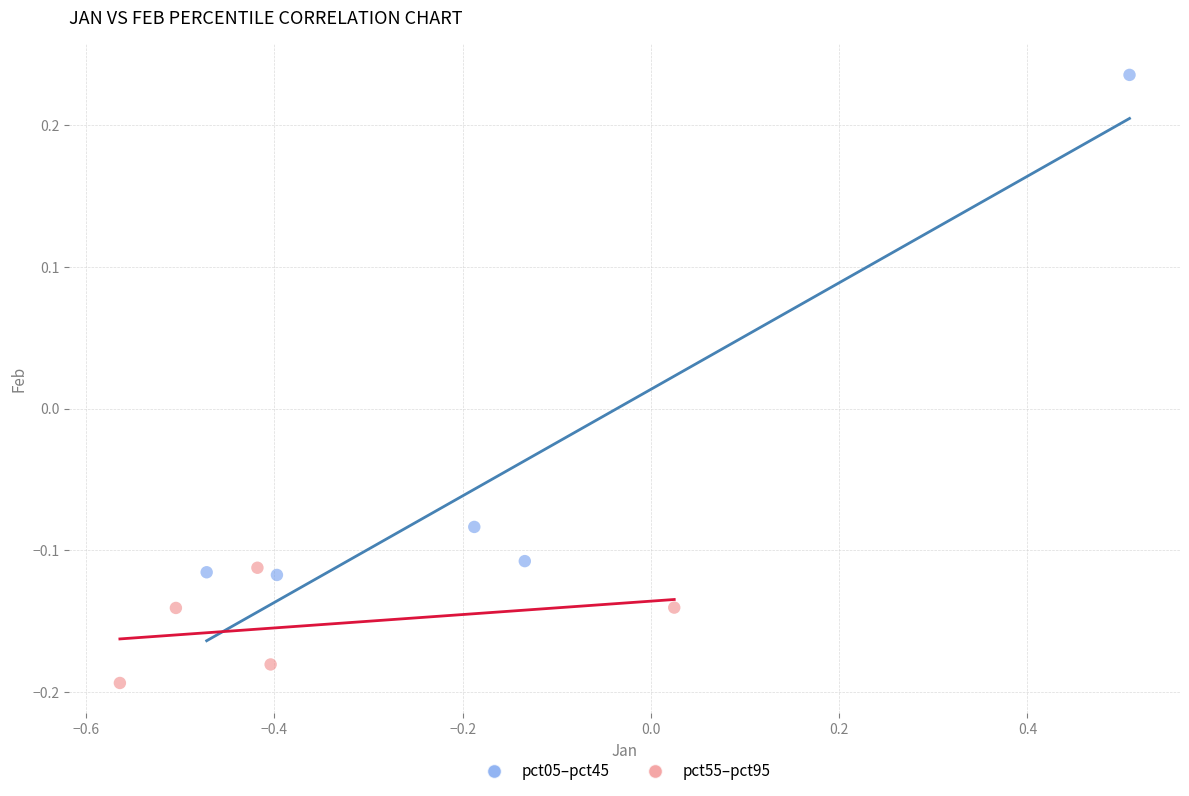

Which series contains the lowest Y value?

pct55–pct95